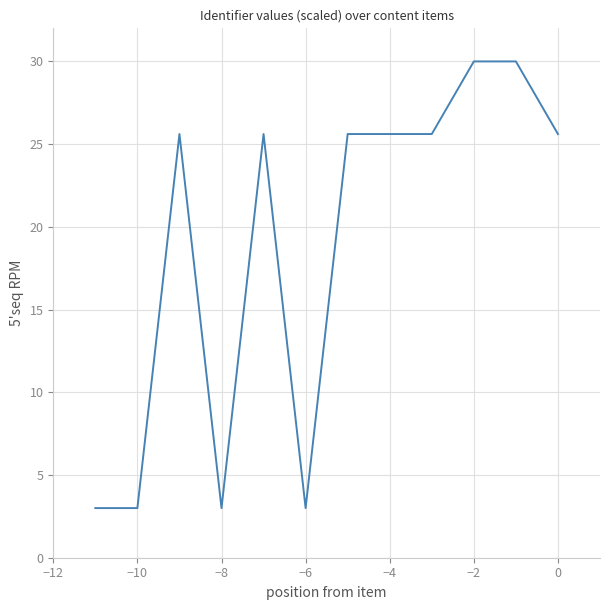

What is the difference between the maximum and minimum values?

27.0